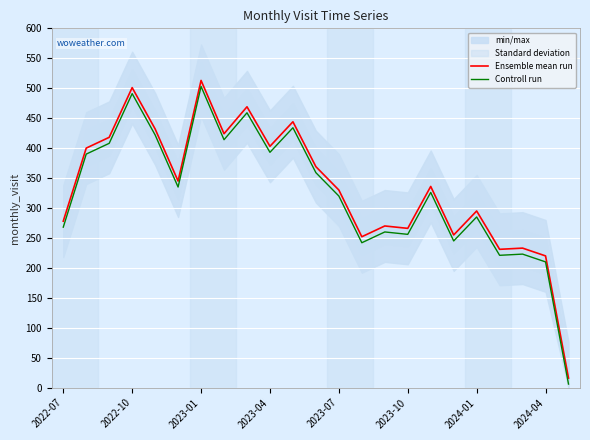

Reading left to right, list all the values displayed in this chart.

Ensemble mean run: 278	400	418	501	432	345	513	424	469	403	444	369	330	252	270	266	336	255	295	231	233	220	16
Controll run: 268	390	408	491	422	335	503	414	459	393	434	359	320	242	260	256	326	245	285	221	223	210	6